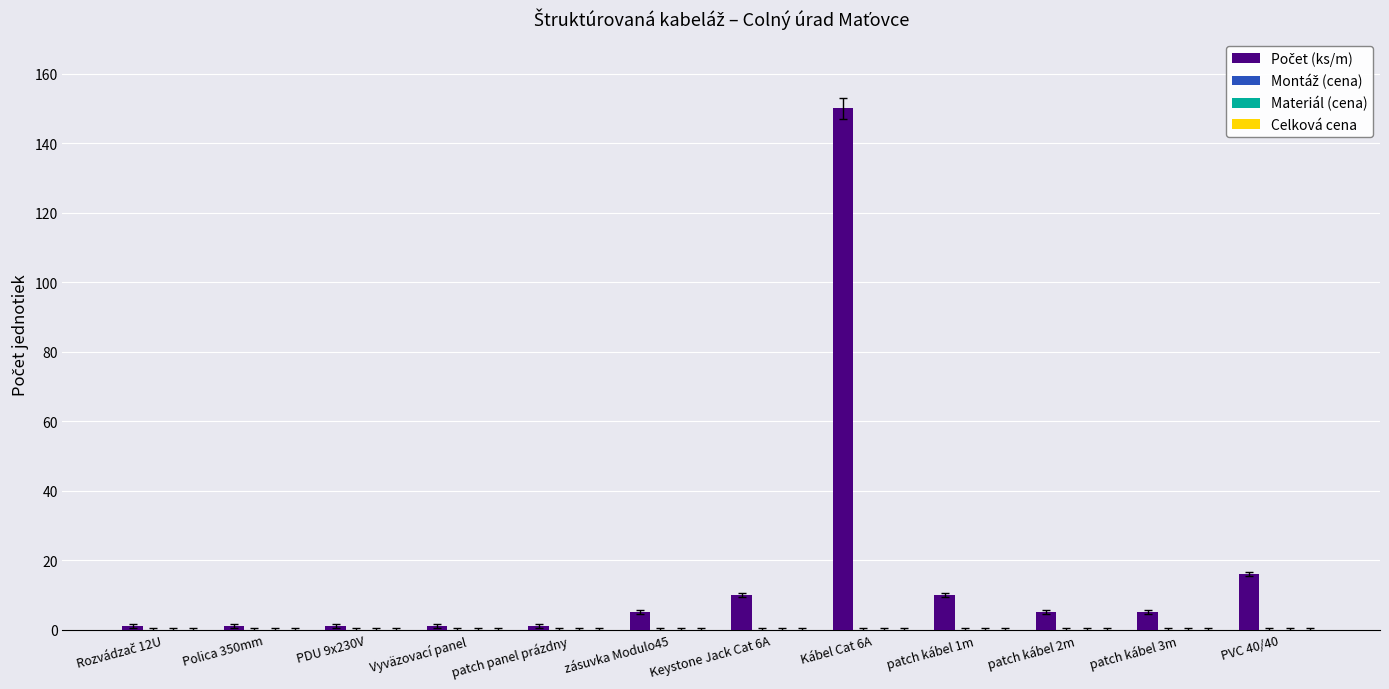

Reading left to right, extract all data points from this chart.

1	1	1	1	1	5	10	150	10	5	5	16